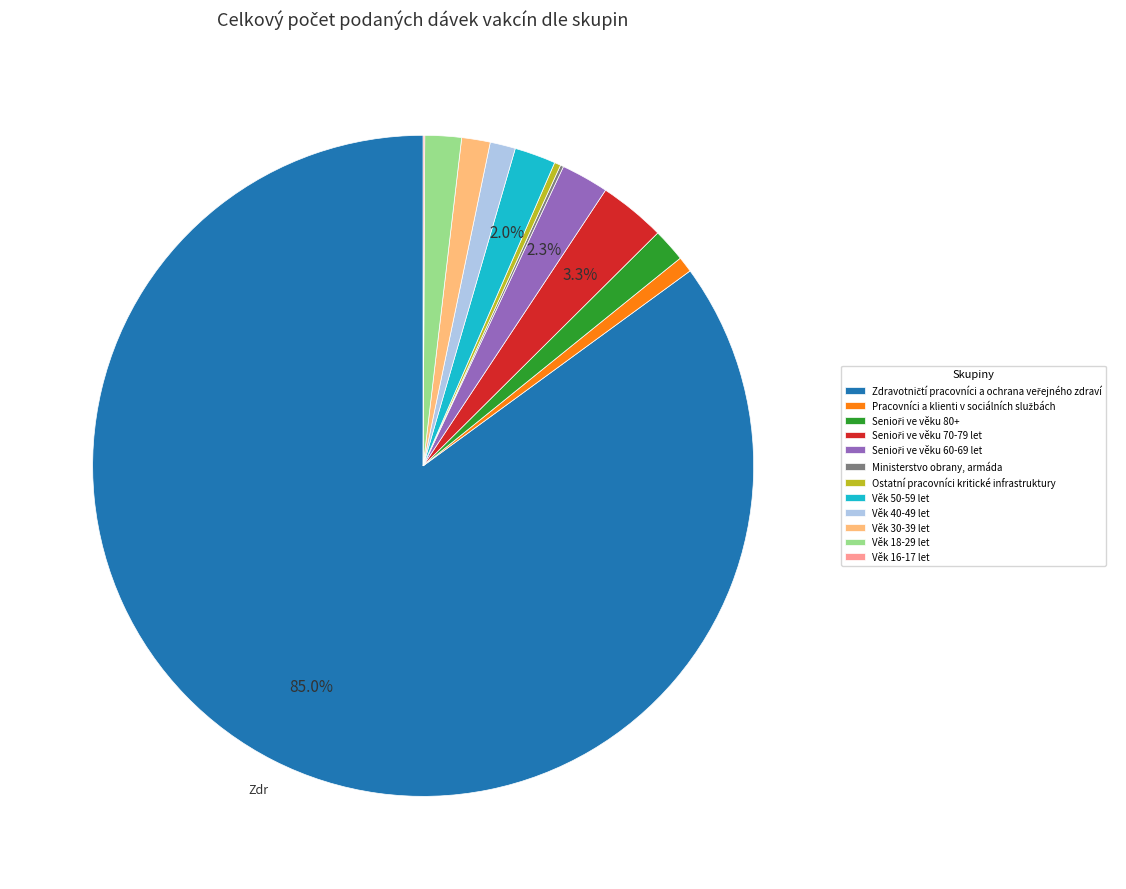

Do Věk 18-29 let and Věk 50-59 let together represent more than half of the pie?

No